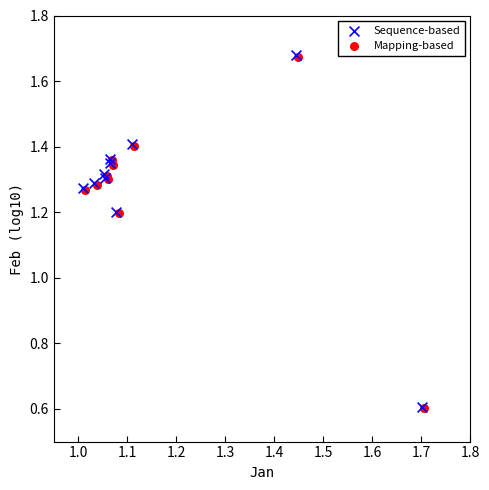

What are all the series names shown in the legend?

Sequence-based, Mapping-based